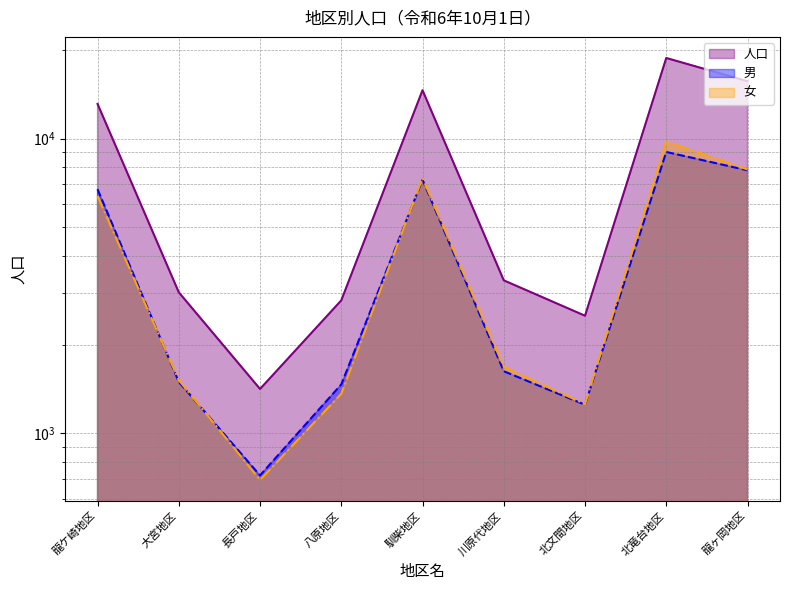

What is the value of the 女 point at the 3rd from the left?

694